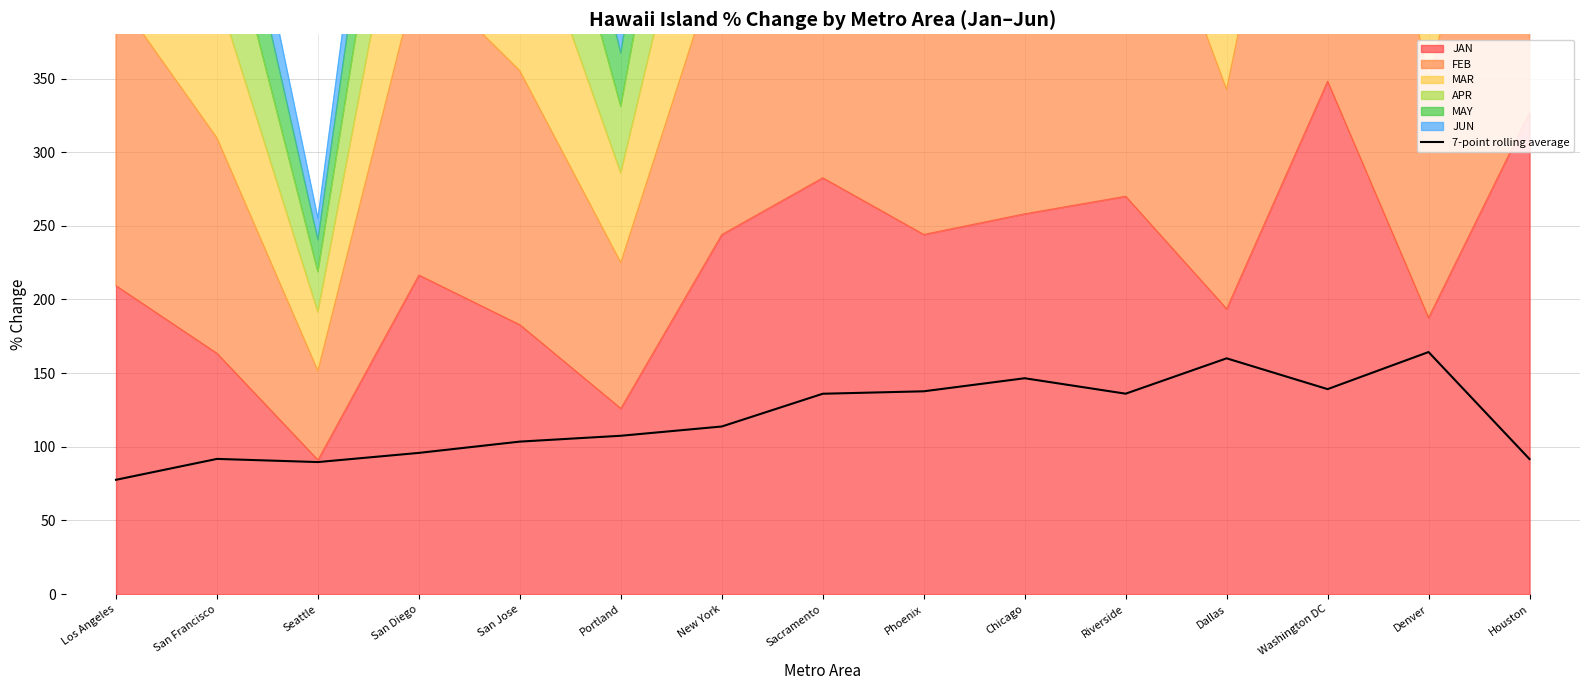

Does the chart display data point markers on the line(s)?

No